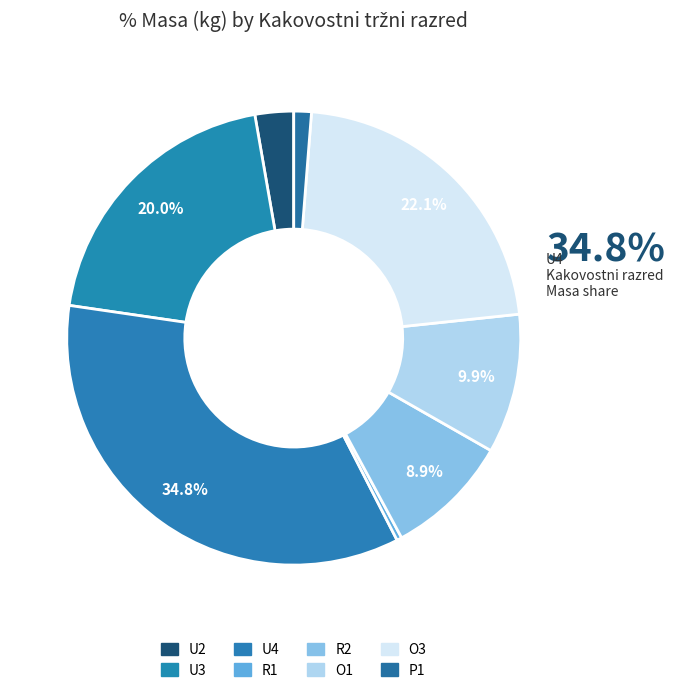

How many segments does this pie chart have?

8